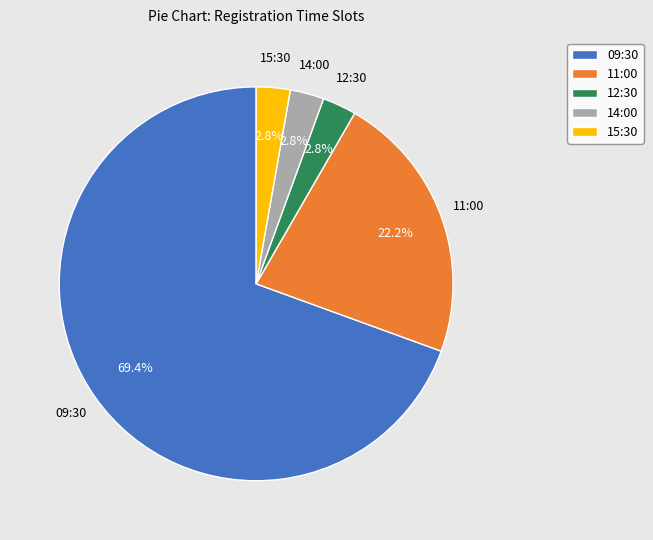

What is the total percentage of 12:30 and 11:00?

25.0%